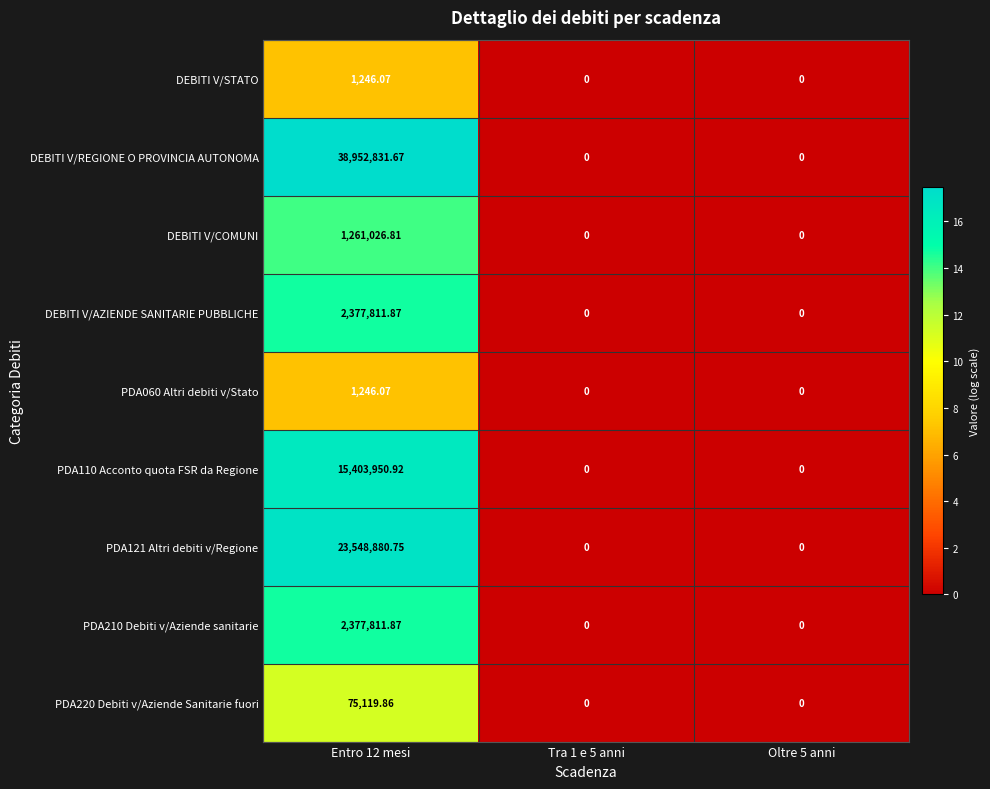

Count the number of data series in this chart.

9